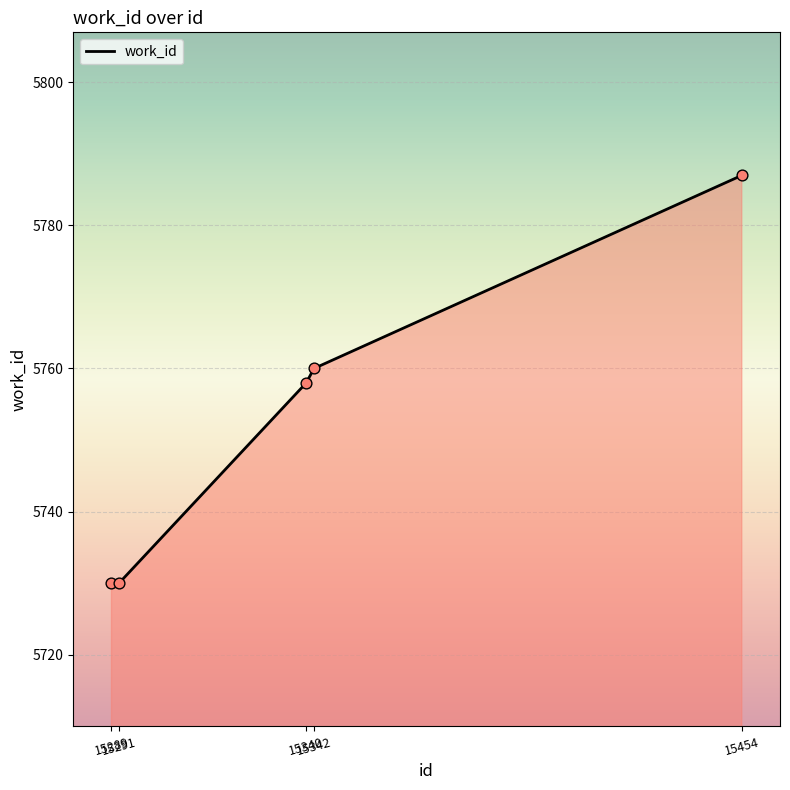

Which has a higher value, 15342 or 15291?

15342